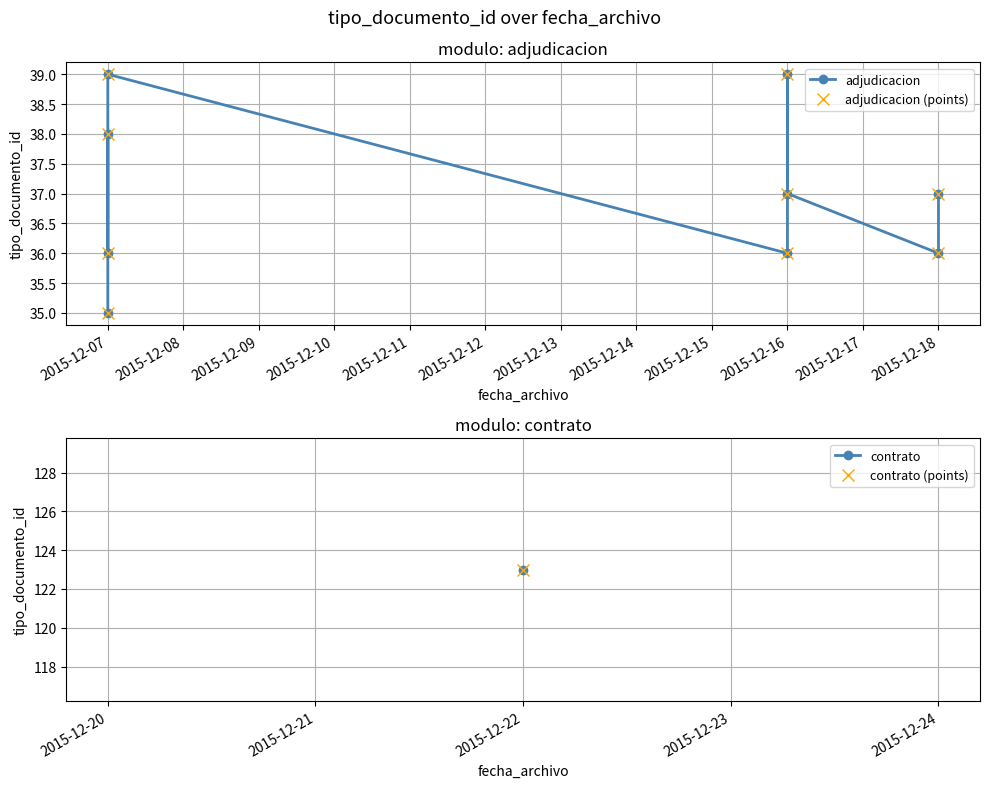

What is the value of the adjudicacion point at the 3rd from the left?

36